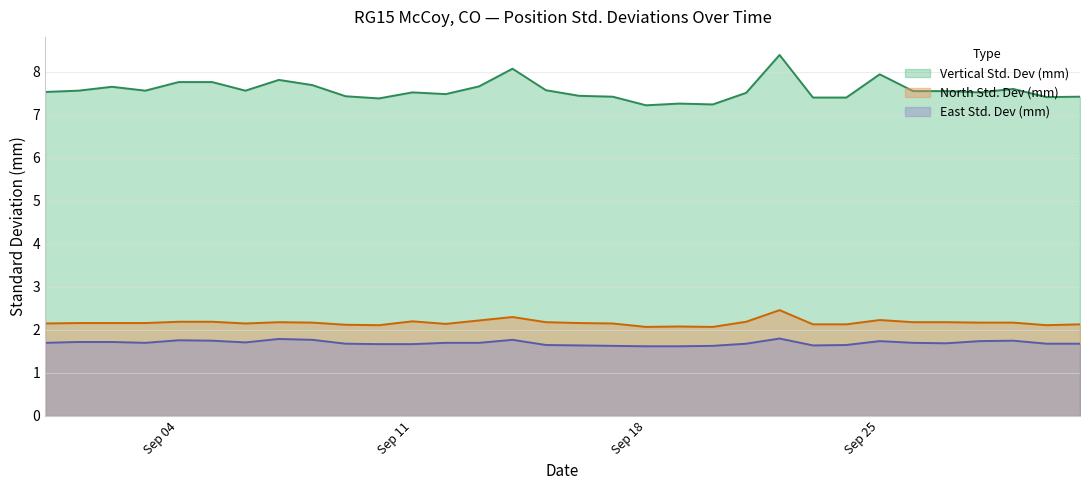

Count the East Std. Dev (mm) values in the range 1 to 2.

32